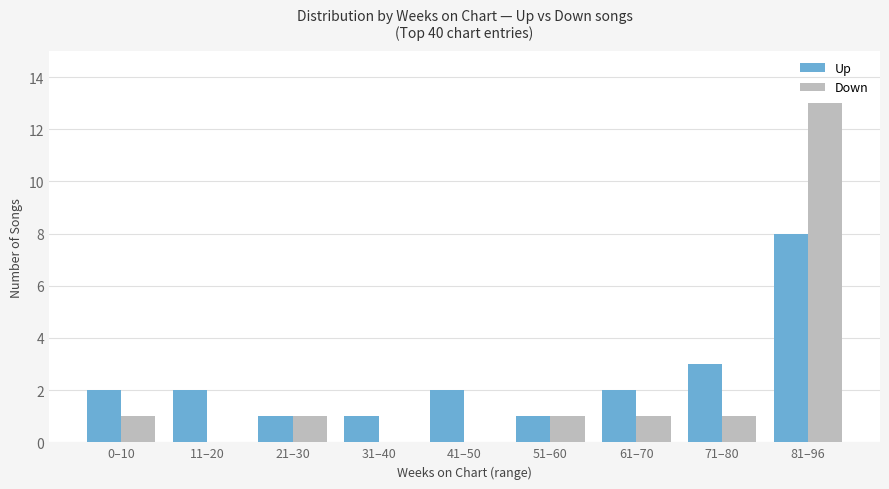

What is the sum of the Up values at 81–96 and 41–50?

10